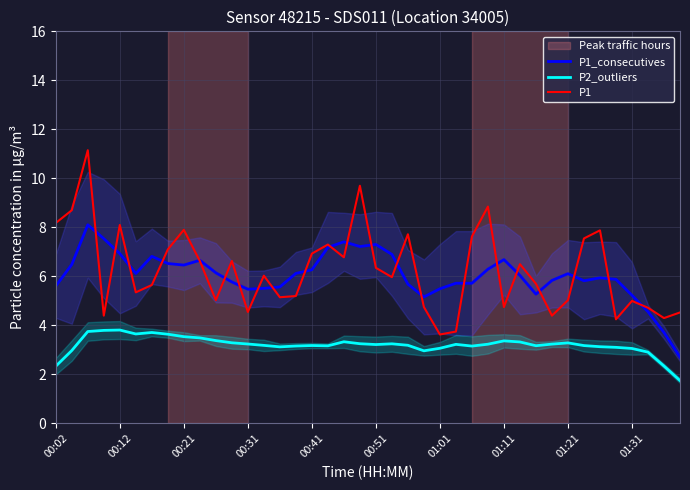

True or false: P2_outliers and P1_consecutives intersect in this chart.

False